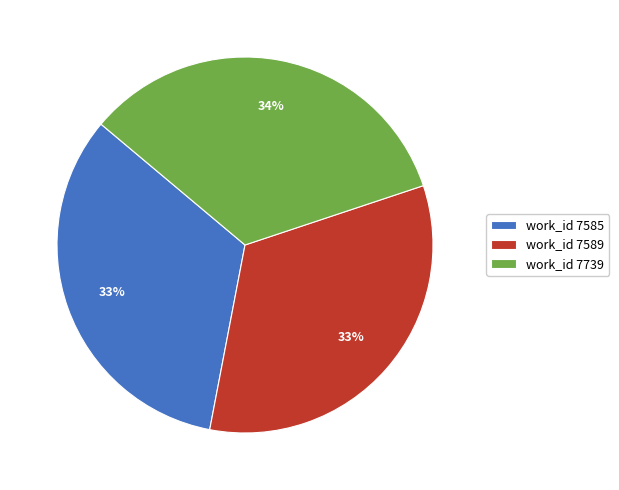

To the nearest percent, what percentage of the pie is work_id 7585?

33%